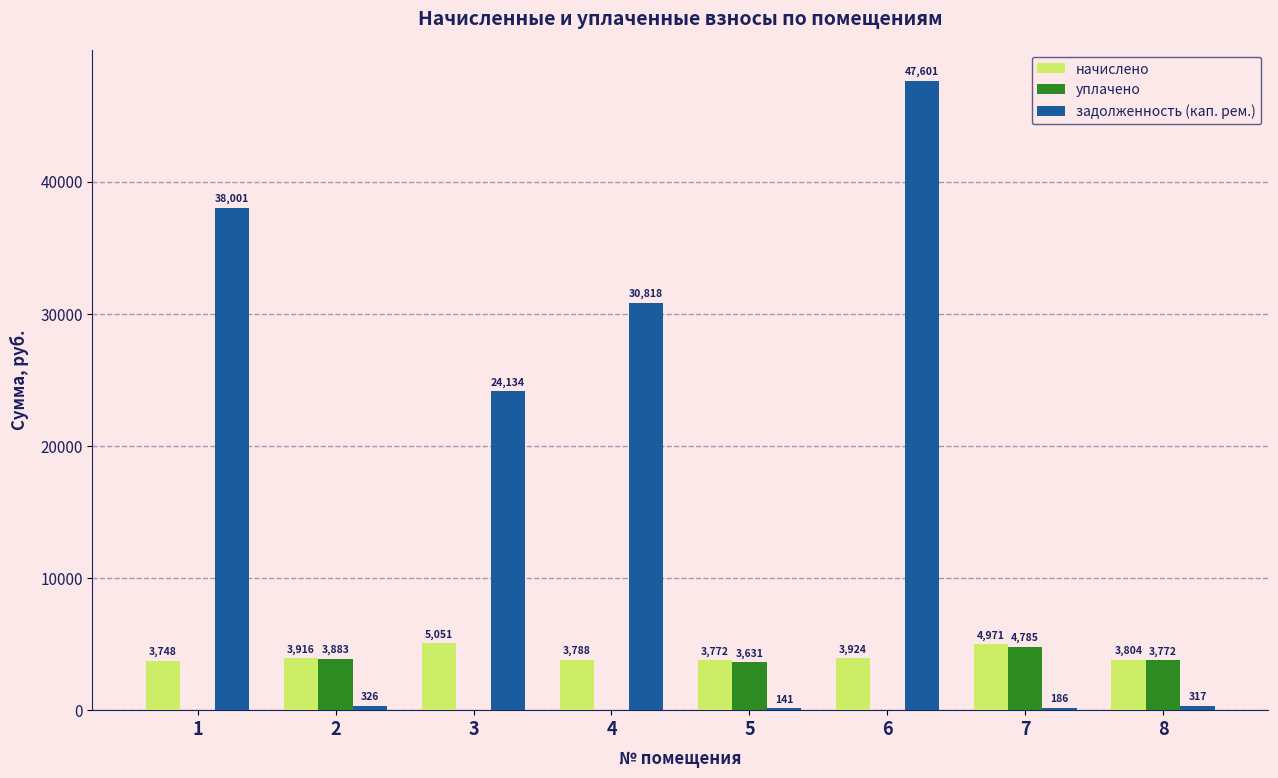

What is the difference between the задолженность (кап. рем.) values at 8 and 7?

131.2